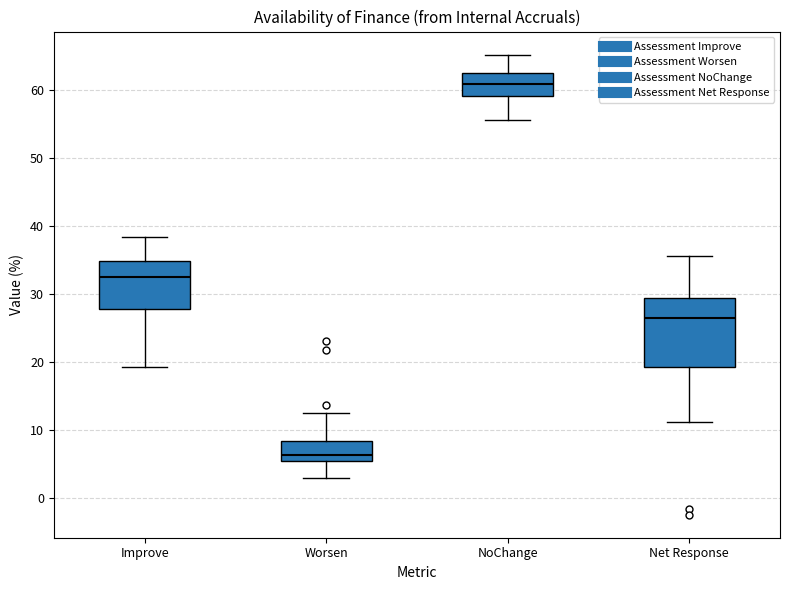

Which box has the highest median line?

NoChange